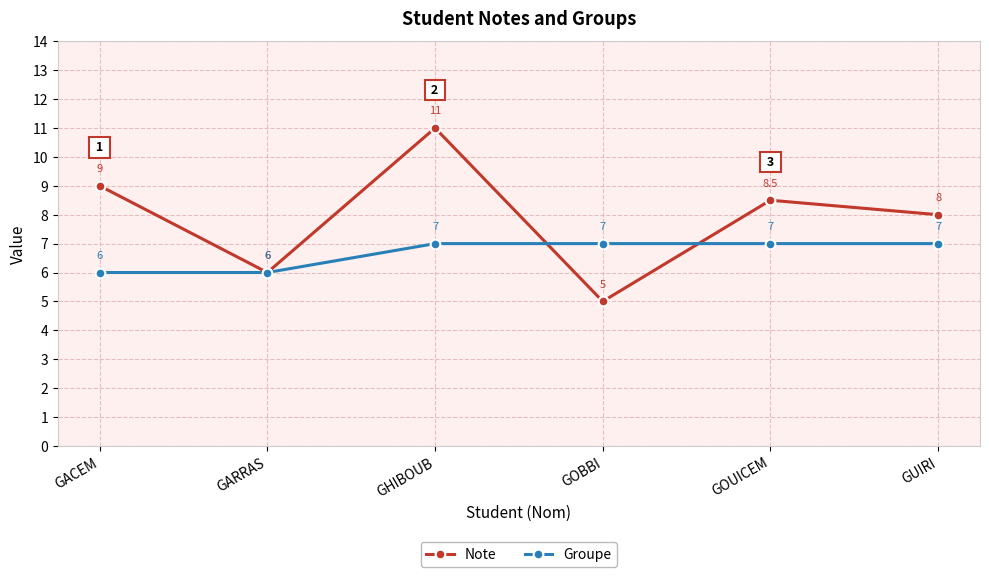

How many data points in Groupe are less than 7?

2